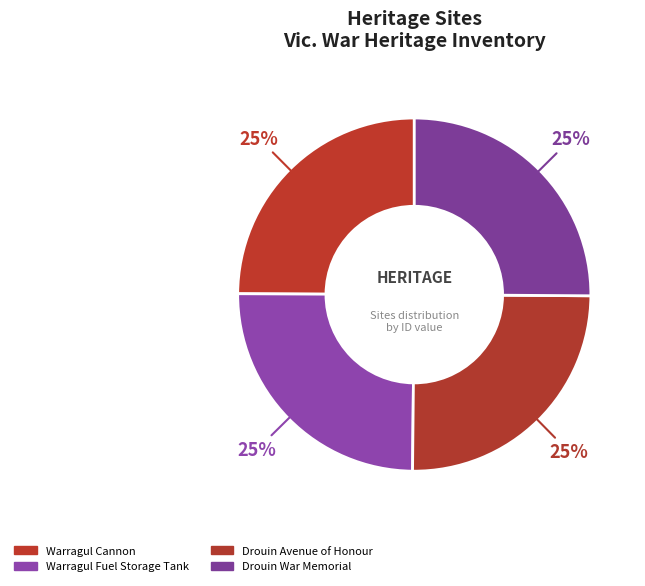

To the nearest percent, what is the combined percentage of Drouin War Memorial and Warragul Cannon?

50%